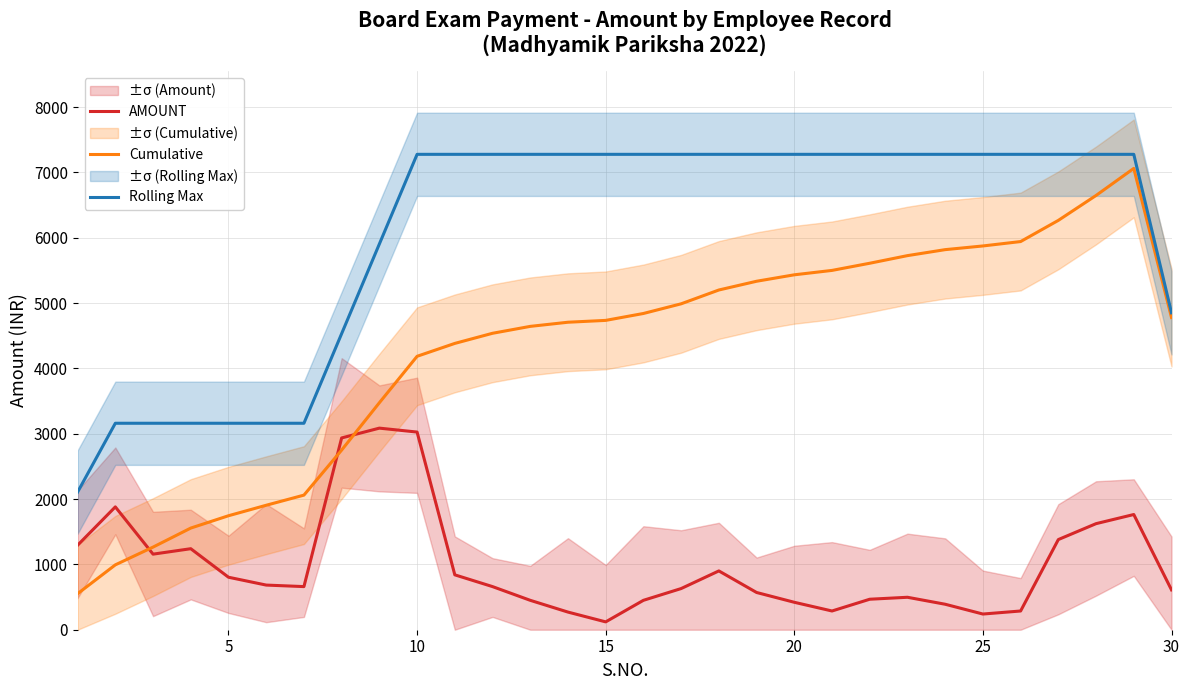

True or false: AMOUNT and Rolling Max cross at least once.

False